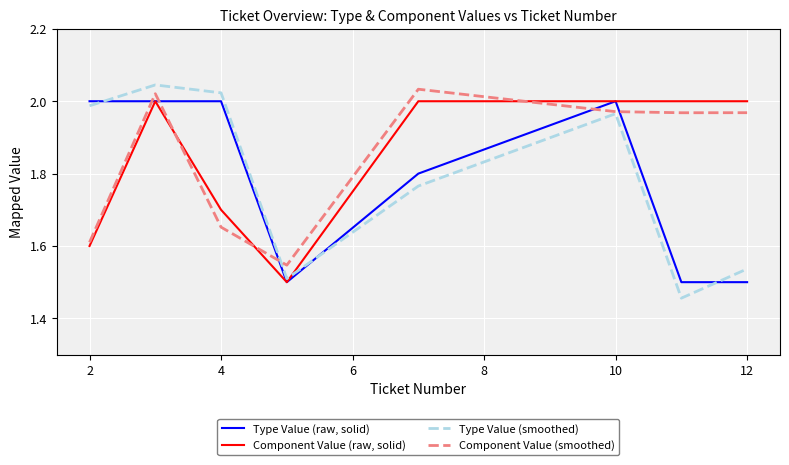

Which series has the largest range (max minus min)?

Type Value (smoothed)